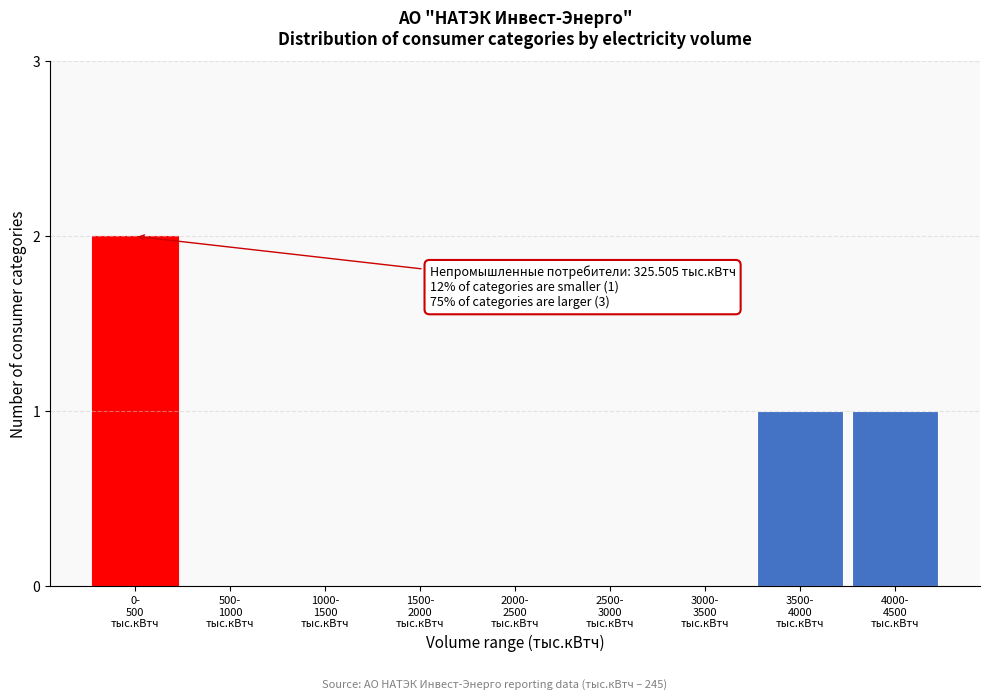

What is the sum of all values?

4